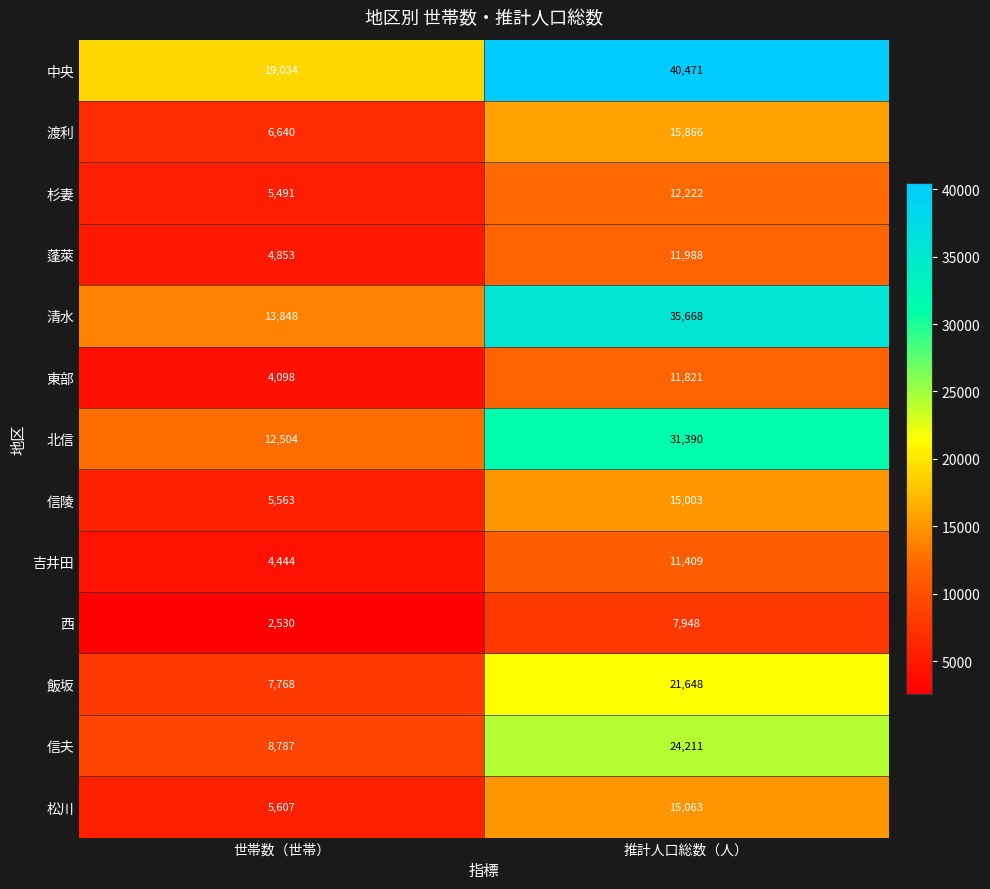

Reading left to right, what are all the values shown in this chart?

中央: 19034	40471
渡利: 6640	15866
杉妻: 5491	12222
蓬萊: 4853	11988
清水: 13848	35668
東部: 4098	11821
北信: 12504	31390
信陵: 5563	15003
吉井田: 4444	11409
西: 2530	7948
飯坂: 7768	21648
信夫: 8787	24211
松川: 5607	15063